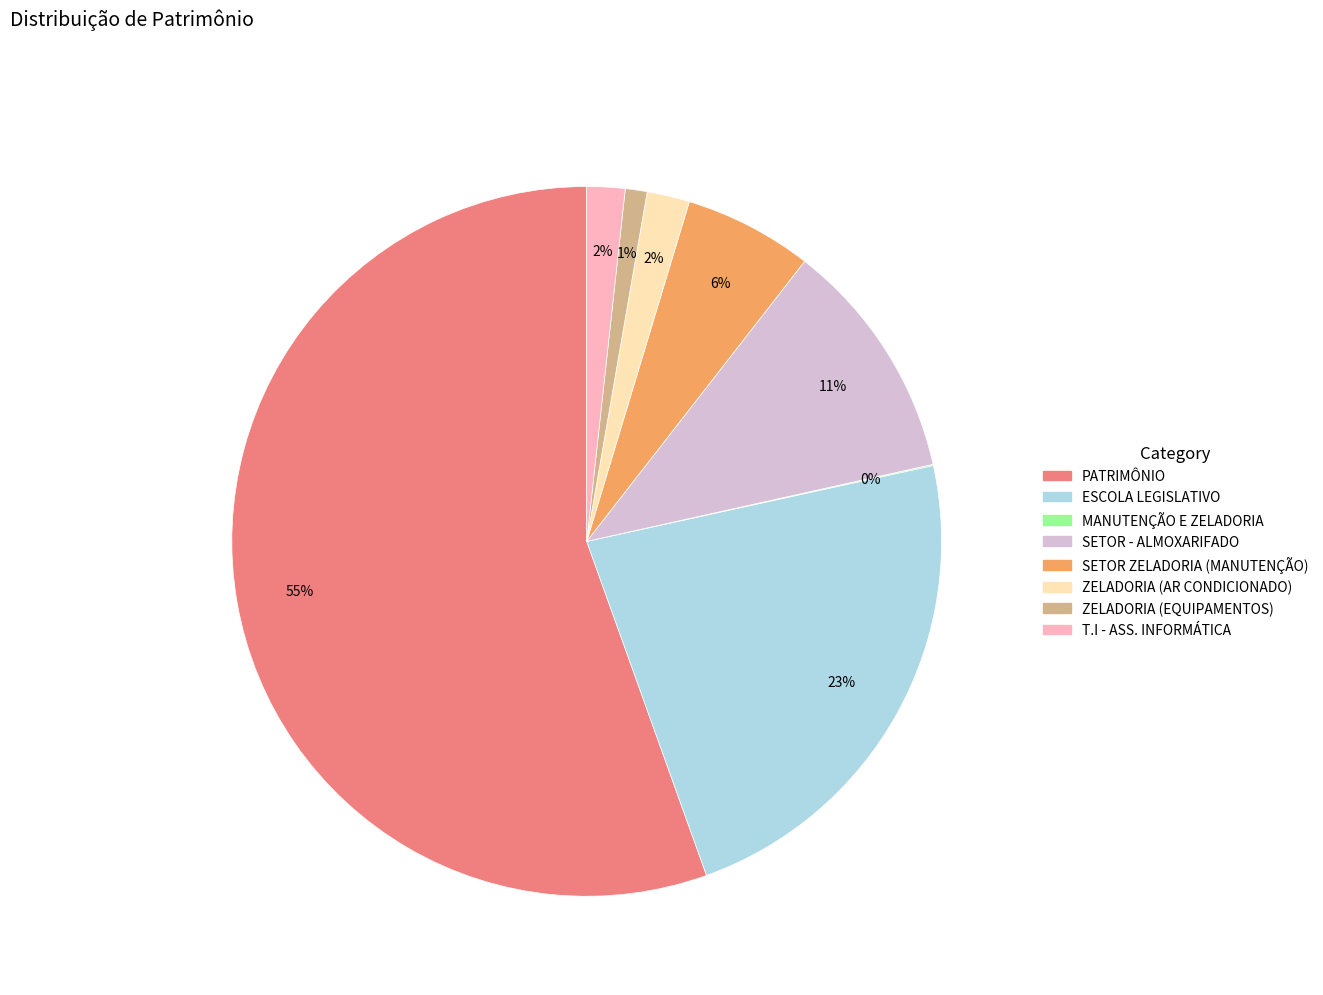

Do T.I - ASS. INFORMÁTICA and ZELADORIA (AR CONDICIONADO) together represent more than half of the pie?

No